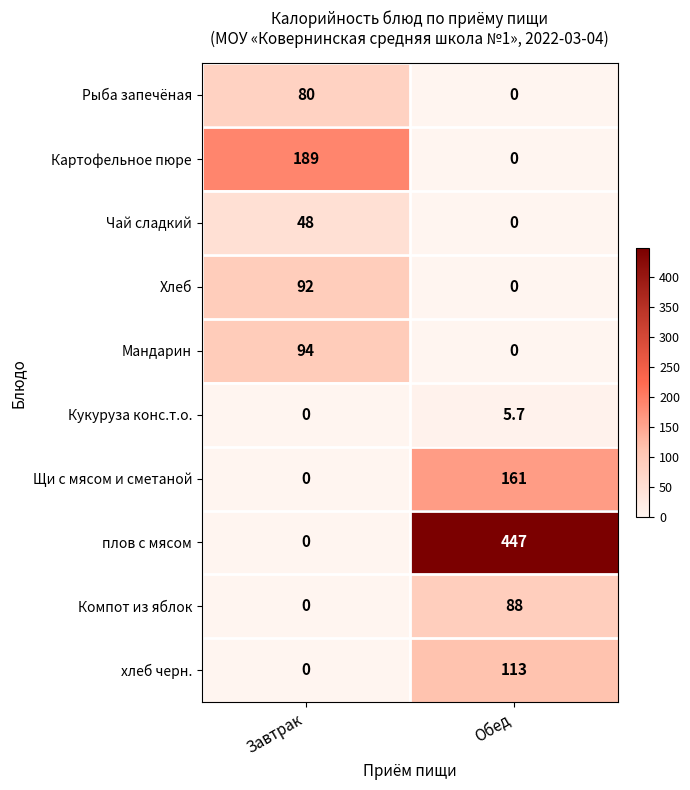

What is the sum of all Щи с мясом и сметаной values?

161.0